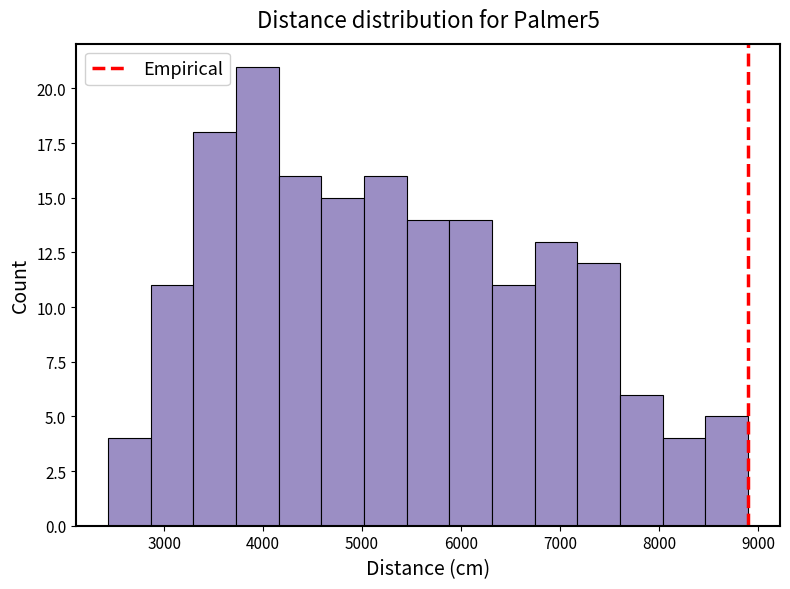

Reading left to right, transcribe this chart: for each bar, give the range it covers on the x-axis and its height. Neither the bar edges nor the heights are printed on the chart, so give them approximately, as read against the axes.

2400 to 2900: 4
2900 to 3300: 11
3300 to 3700: 18
3700 to 4200: 21
4200 to 4600: 16
4600 to 5000: 15
5000 to 5500: 16
5500 to 5900: 14
5900 to 6300: 14
6300 to 6700: 11
6700 to 7200: 13
7200 to 7600: 12
7600 to 8000: 6
8000 to 8500: 4
8500 to 8900: 5